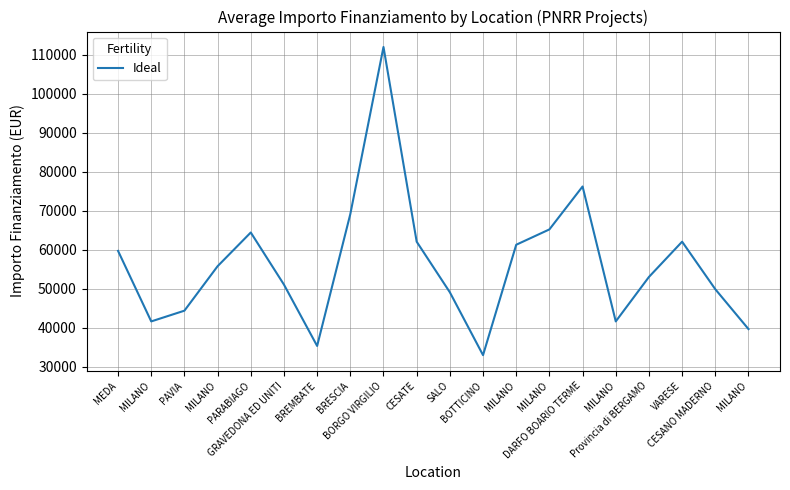

List the labels in order of value, largest first.

BORGO VIRGILIO, DARFO BOARIO TERME, BRESCIA, MILANO, PARABIAGO, CESATE, VARESE, MILANO, MEDA, MILANO, Provincia di BERGAMO, GRAVEDONA ED UNITI, CESANO MADERNO, SALO, PAVIA, MILANO, MILANO, MILANO, BREMBATE, BOTTICINO